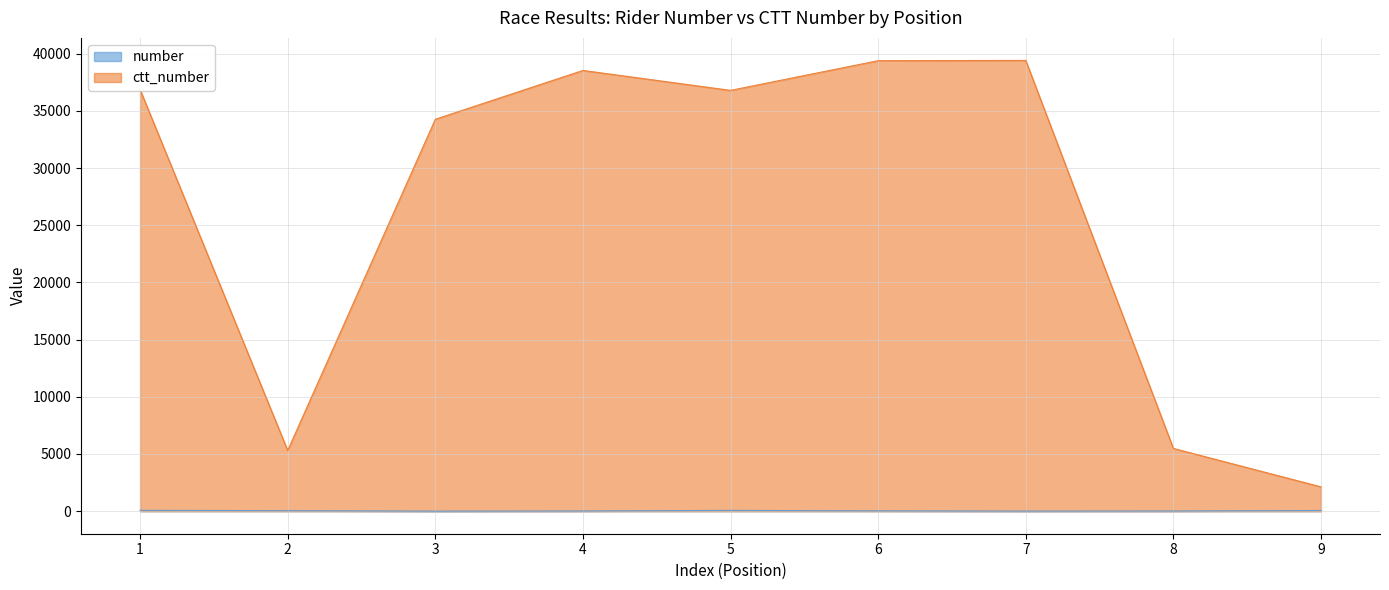

The value of ctt_number at 3 is 54622. True or false?

False